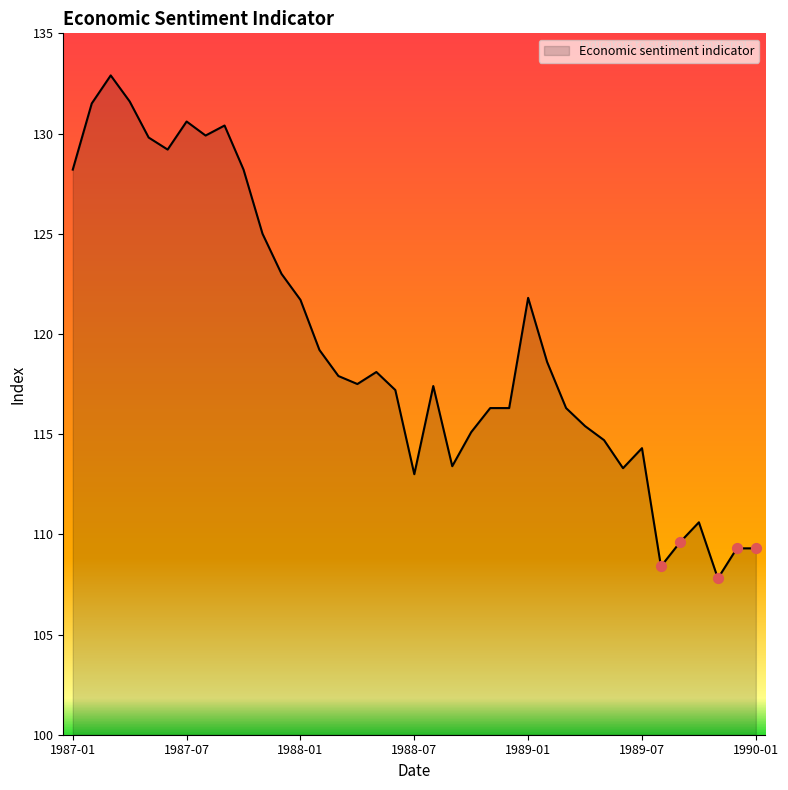

What is the greatest value displayed?

132.9